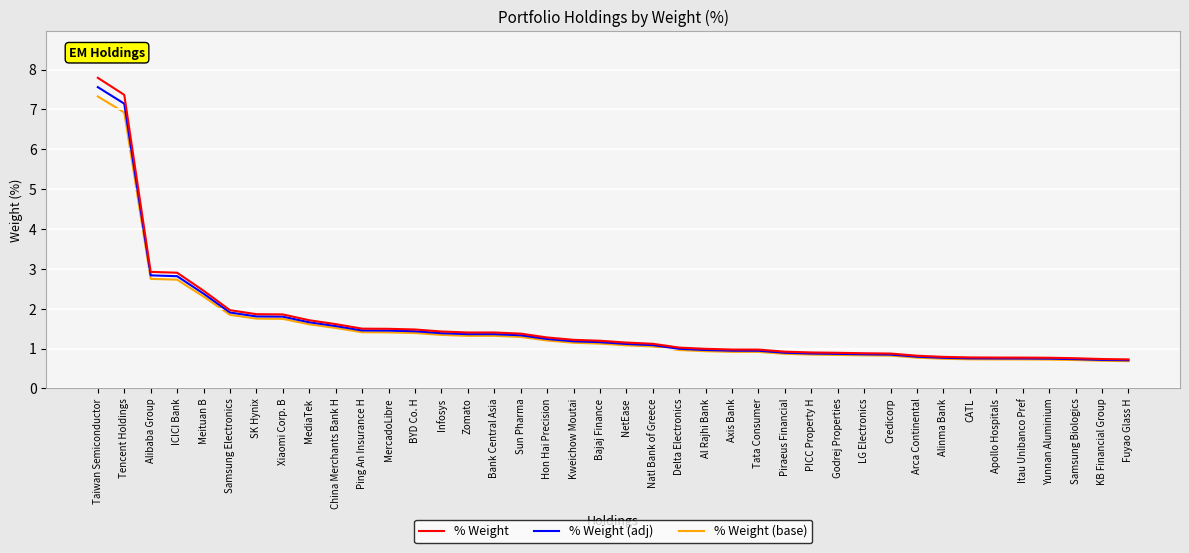

What position from the left is LG Electronics?

30